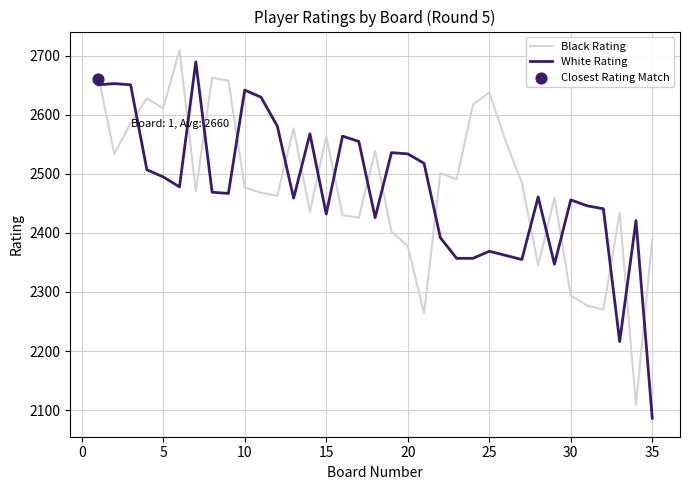

Which series has the largest total across all categories?

Black Rating